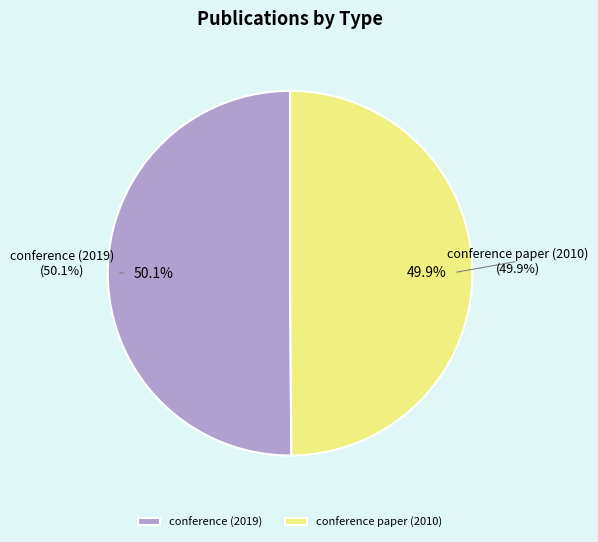

What is the majority slice?

conference (2019)